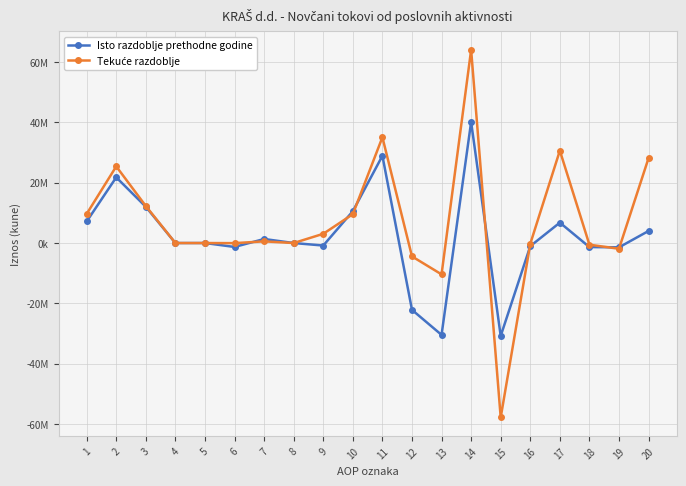

At 6, list the series in order from smallest to largest.

Isto razdoblje prethodne godine, Tekuće razdoblje